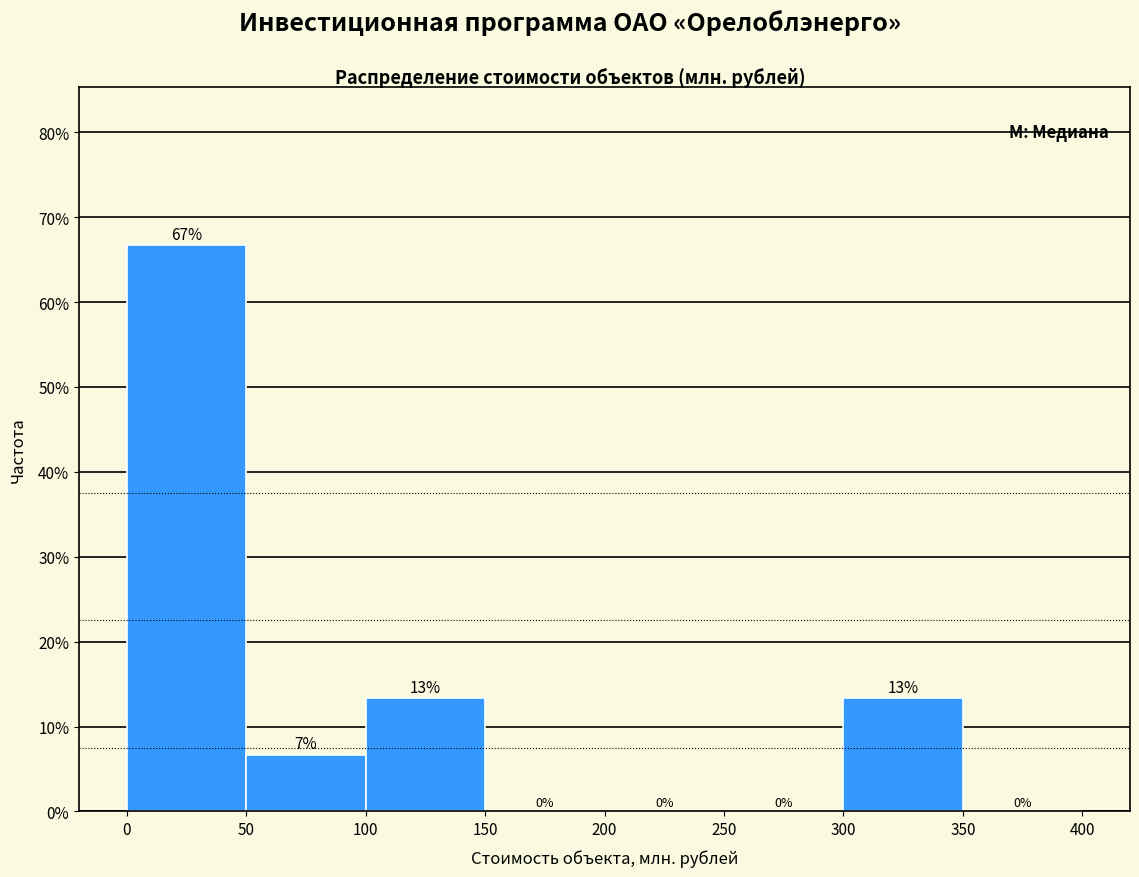

Which range on the x-axis has the tallest bar?

0 to 50